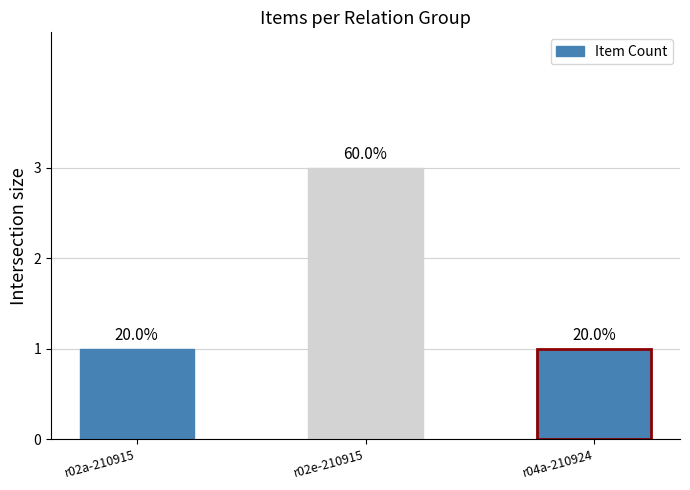

What is the value of the 3rd bar from the left?

1